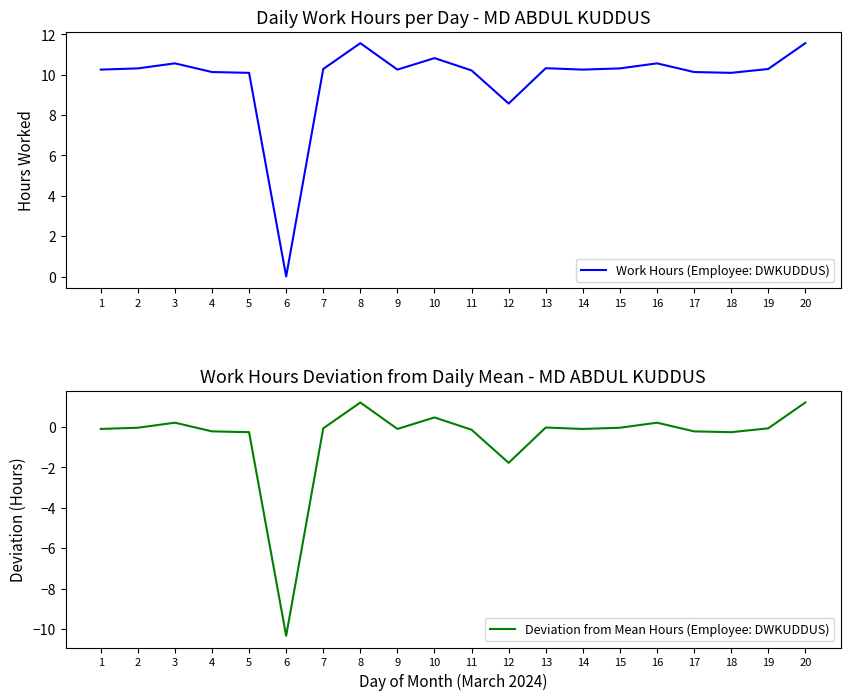

True or false: Work Hours (Employee: DWKUDDUS) and Deviation from Mean Hours (Employee: DWKUDDUS) cross at least once.

False